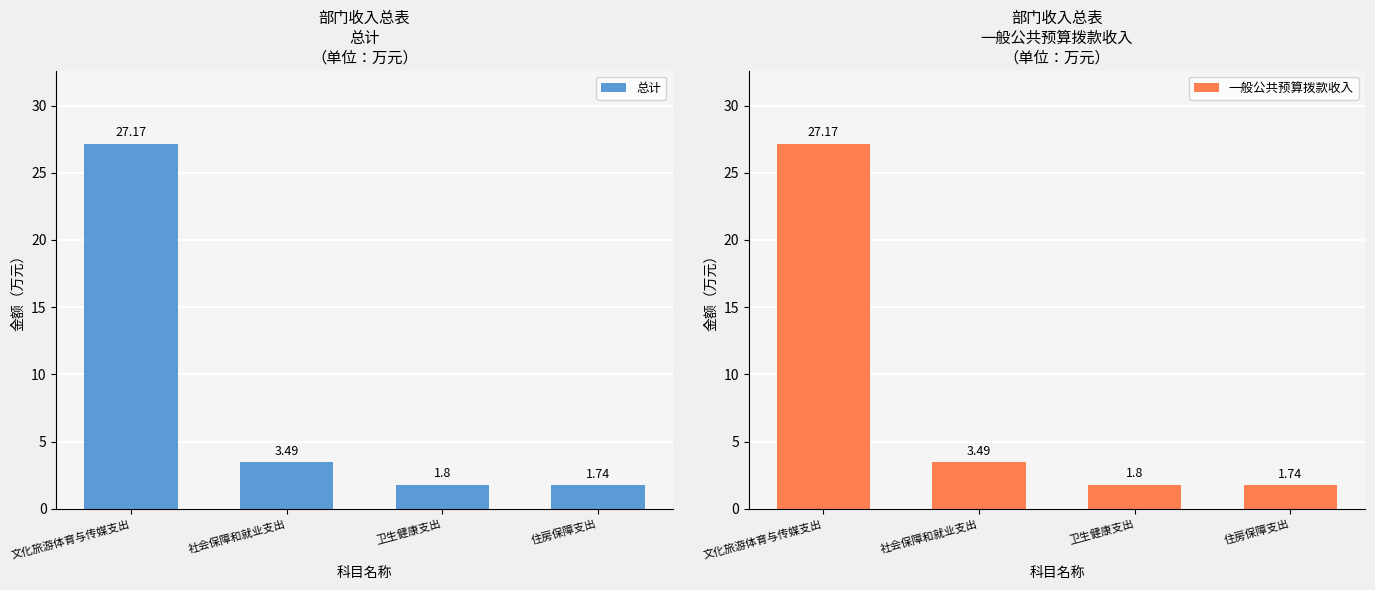

At which label is 一般公共预算拨款收入 closest to 14?

社会保障和就业支出